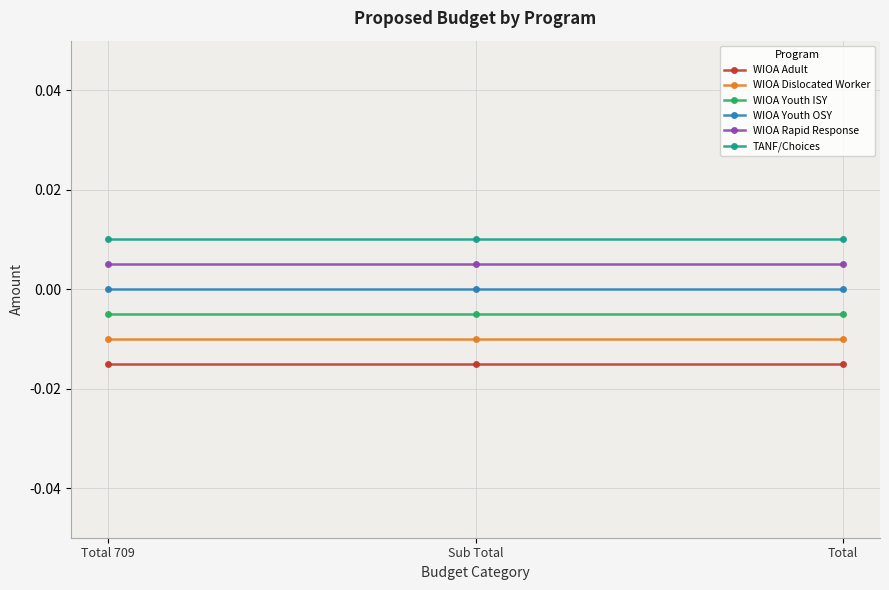

What are all the series names shown in the legend?

WIOA Adult, WIOA Dislocated Worker, WIOA Youth ISY, WIOA Youth OSY, WIOA Rapid Response, TANF/Choices